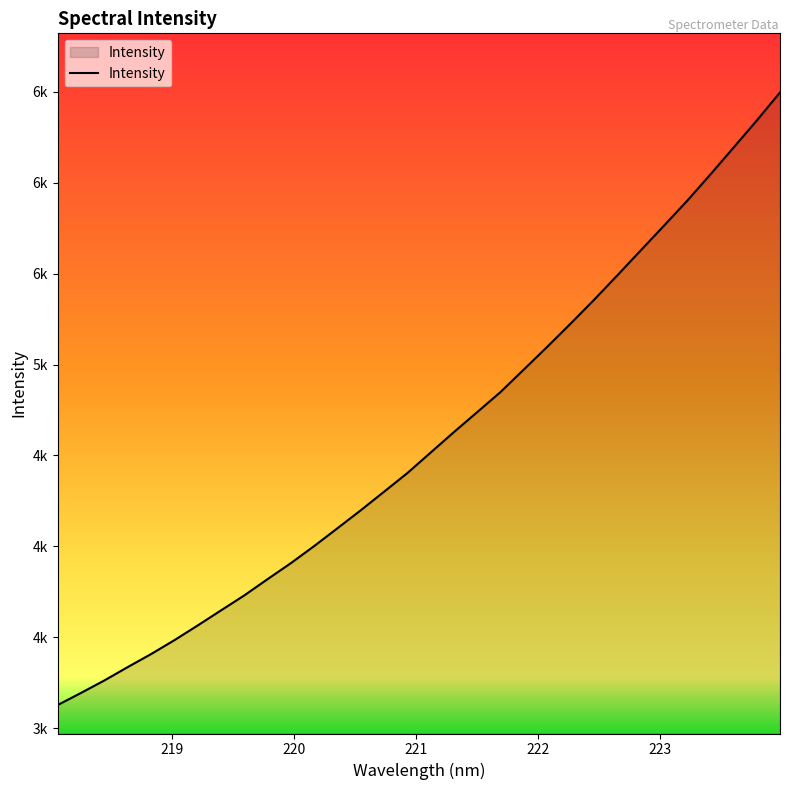

What is the label of the 15th point from the right?

221.3083